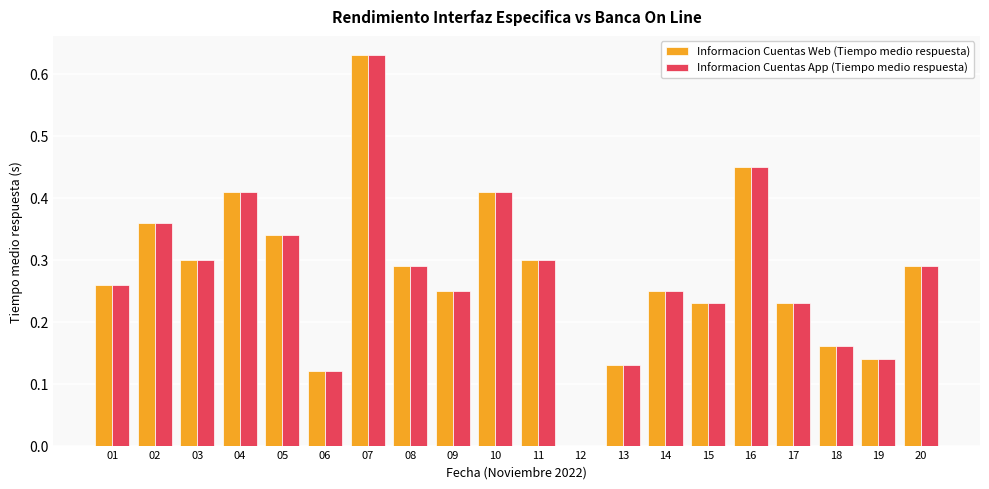

Is it true that Informacion Cuentas App (Tiempo medio respuesta) equals 0.2 at 02?

False